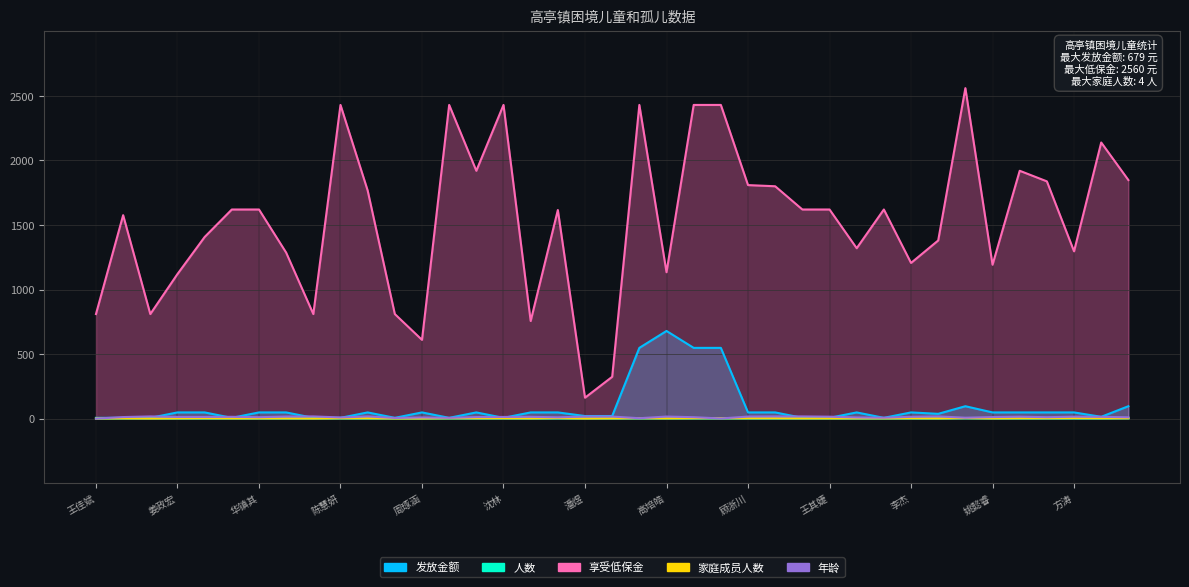

What is the label of the 19th point from the left?

潘煜